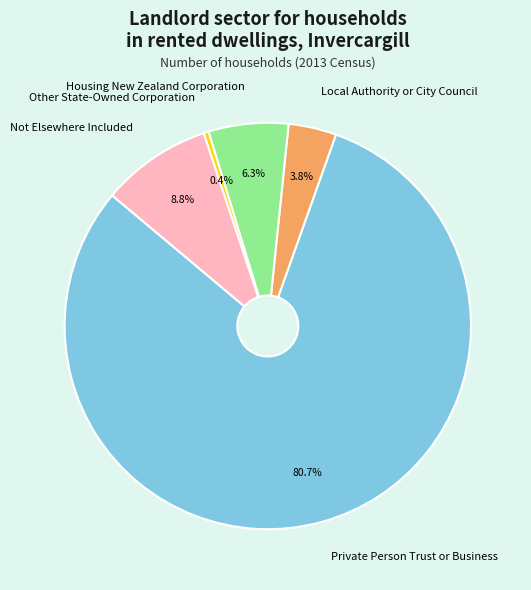

Which category has the smallest portion of the pie?

Other State-Owned Corporation